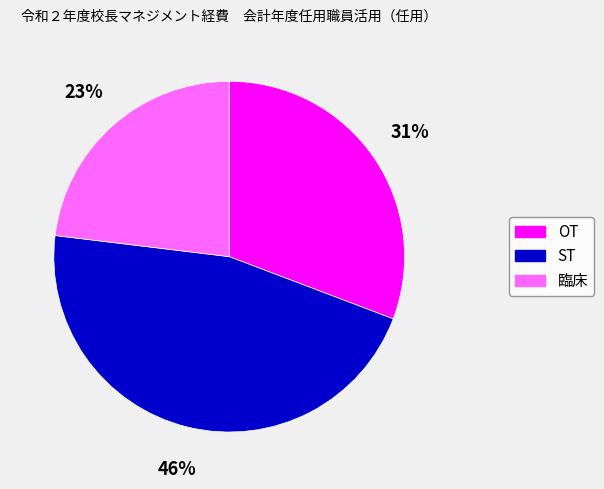

Which has a higher value, ST or OT?

ST